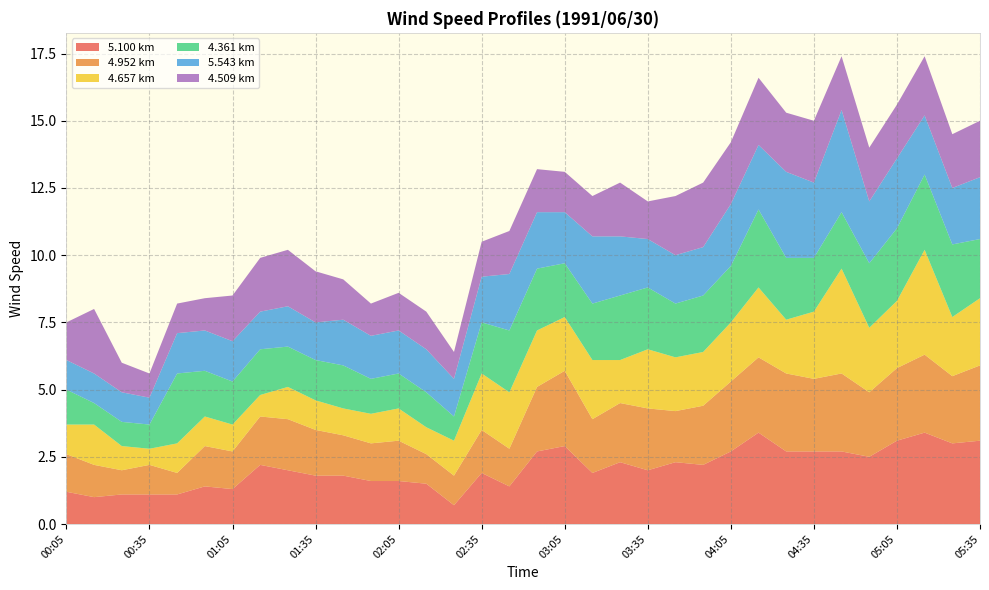

Reading left to right, list all the values displayed in this chart.

5.100: 1.2	1.0	1.1	1.1	1.1	1.4	1.3	2.2	2.0	1.8	1.8	1.6	1.6	1.5	0.7	1.9	1.4	2.7	2.9	1.9	2.3	2.0	2.3	2.2	2.7	3.4	2.7	2.7	2.7	2.5	3.1	3.4	3.0	3.1
4.952: 1.4	1.2	0.9	1.1	0.8	1.5	1.4	1.8	1.9	1.7	1.5	1.4	1.5	1.1	1.1	1.6	1.4	2.4	2.8	2.0	2.2	2.3	1.9	2.2	2.6	2.8	2.9	2.7	2.9	2.4	2.7	2.9	2.5	2.8
4.657: 1.1	1.5	0.9	0.6	1.1	1.1	1.0	0.8	1.2	1.1	1.0	1.1	1.2	1.0	1.3	2.1	2.1	2.1	2.0	2.2	1.6	2.2	2.0	2.0	2.2	2.6	2.0	2.5	3.9	2.4	2.5	3.9	2.2	2.5
4.361: 1.3	0.8	0.9	0.9	2.6	1.7	1.6	1.7	1.5	1.5	1.6	1.3	1.3	1.3	0.9	1.9	2.3	2.3	2.0	2.1	2.4	2.3	2.0	2.1	2.1	2.9	2.3	2.0	2.1	2.4	2.7	2.8	2.7	2.2
5.543: 1.1	1.1	1.1	1.0	1.5	1.5	1.5	1.4	1.5	1.4	1.7	1.6	1.6	1.6	1.4	1.7	2.1	2.1	1.9	2.5	2.2	1.8	1.8	1.8	2.3	2.4	3.2	2.8	3.8	2.3	2.6	2.2	2.1	2.3
4.509: 1.4	2.4	1.1	0.9	1.1	1.2	1.7	2.0	2.1	1.9	1.5	1.2	1.4	1.4	1.0	1.3	1.6	1.6	1.5	1.5	2.0	1.4	2.2	2.4	2.3	2.5	2.2	2.3	2.0	2.0	2.0	2.2	2.0	2.1